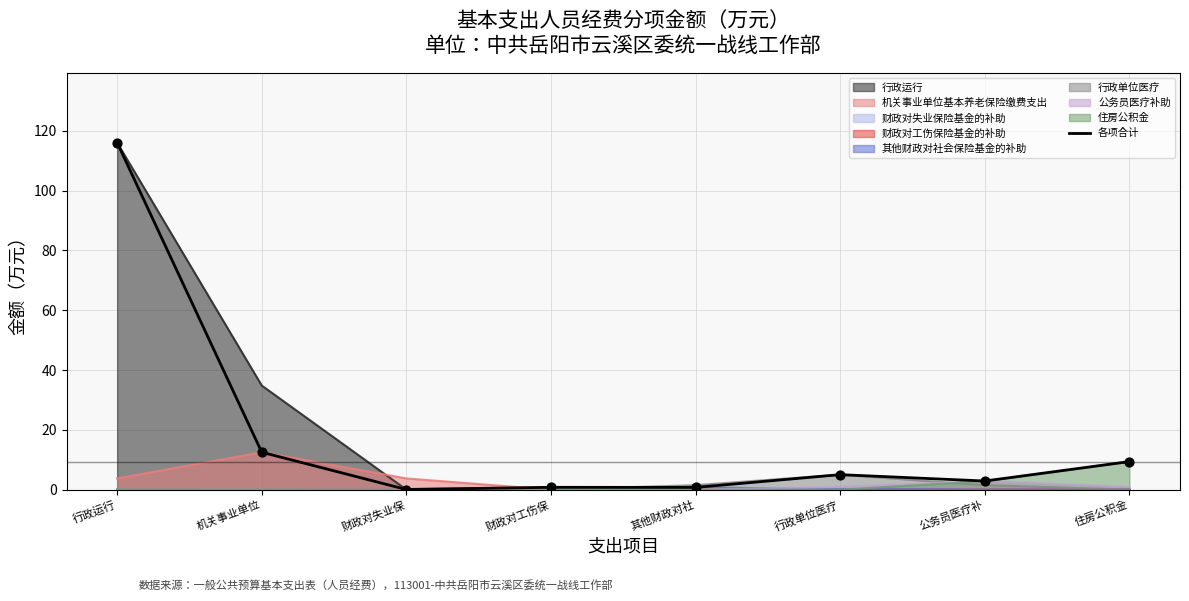

Which has a higher value, 机关事业单位 or 财政对失业保?

机关事业单位